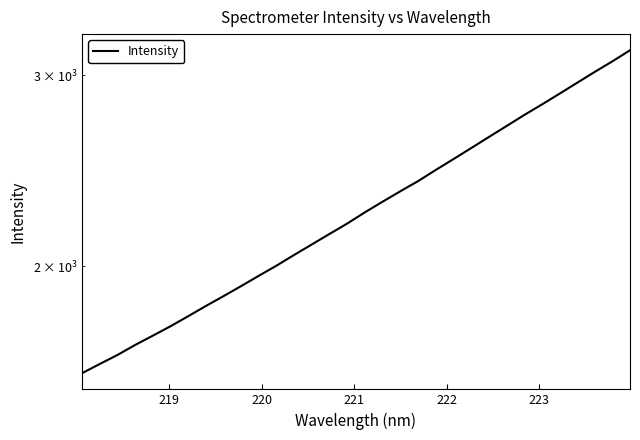

What is the label of the 2nd point from the left?

219